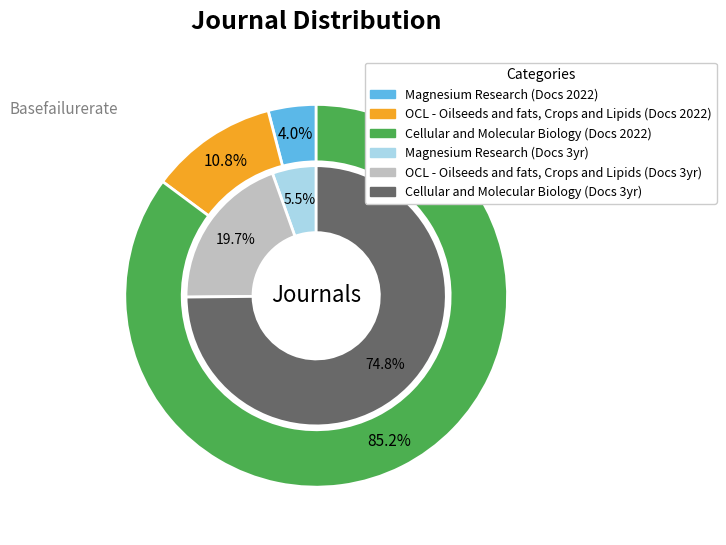

Which has a higher value, Magnesium Research or Cellular and Molecular Biology?

Cellular and Molecular Biology